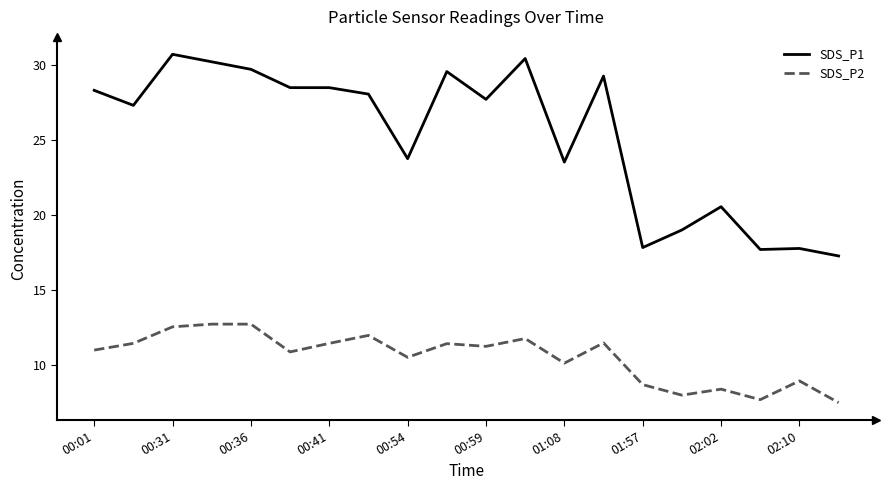

Rank the series by their average value, from lowest to highest.

SDS_P2, SDS_P1